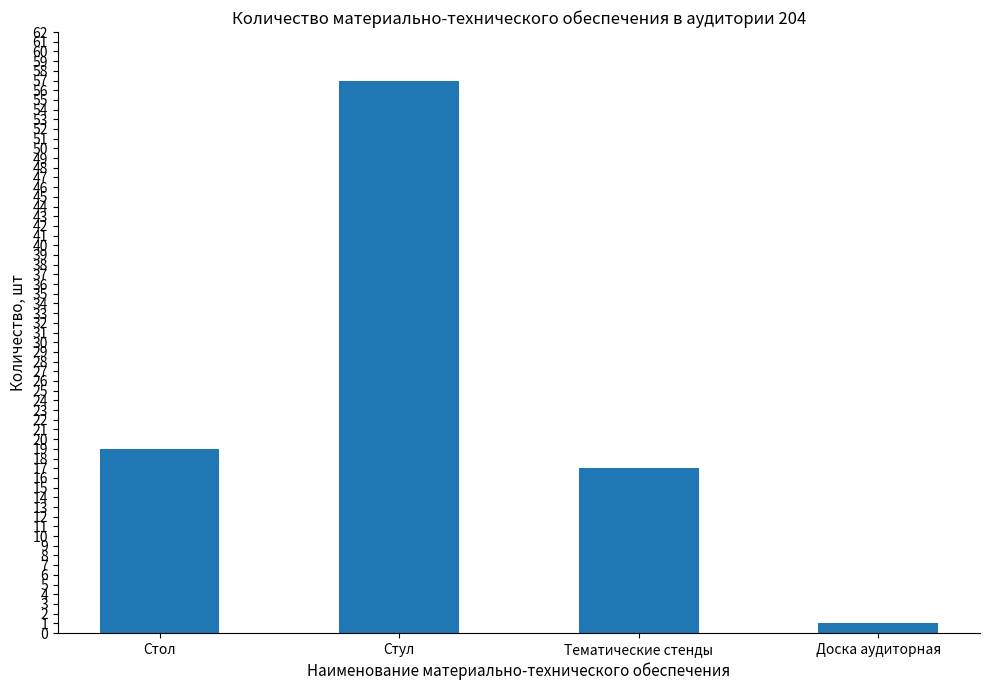

What position from the right is Стол?

4